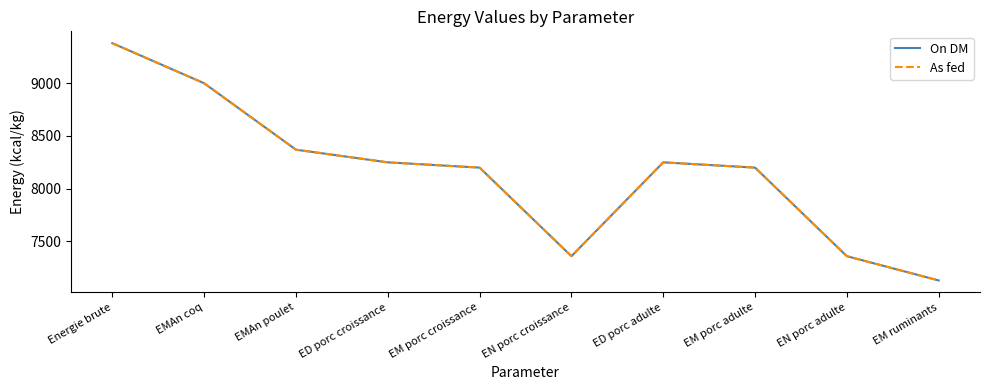

In As fed, how many points are higher than both neighbors (excluding endpoints)?

1